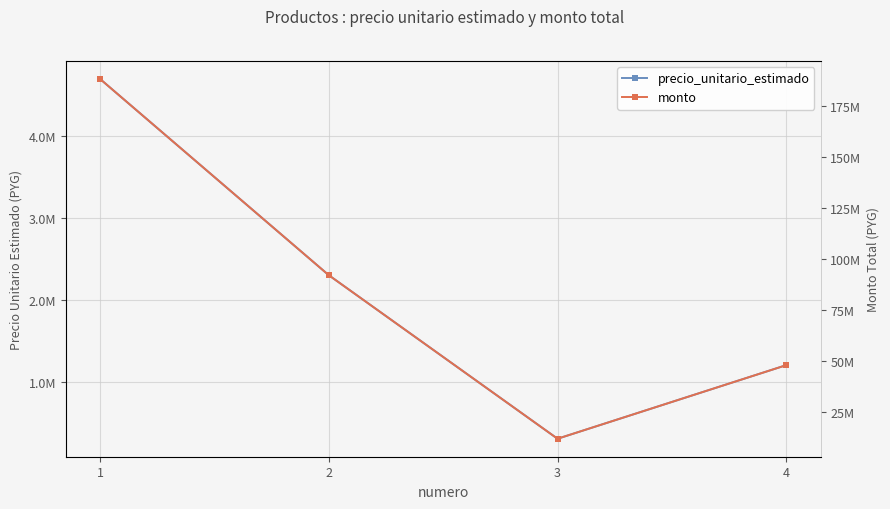

How many values in the monto series exceed 92000000?

1